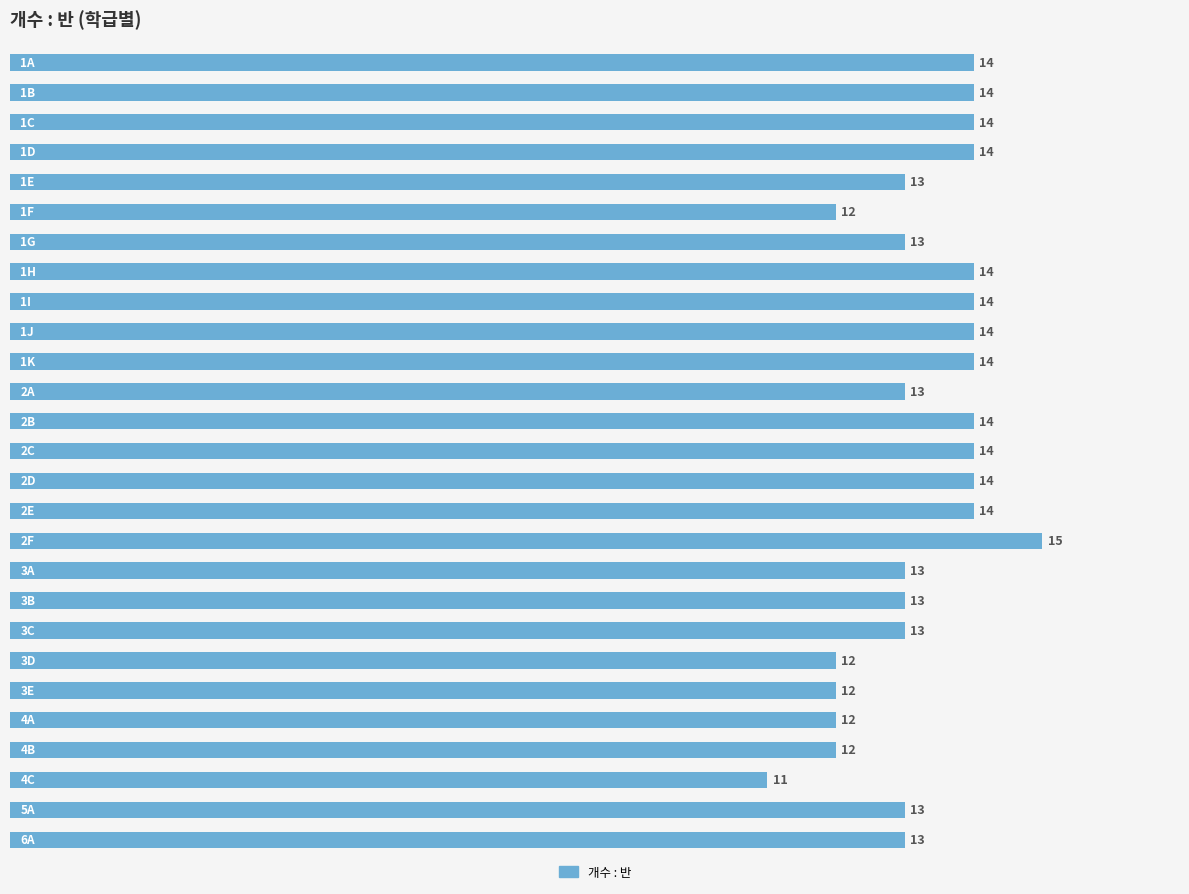

How many data points does each series have?

27